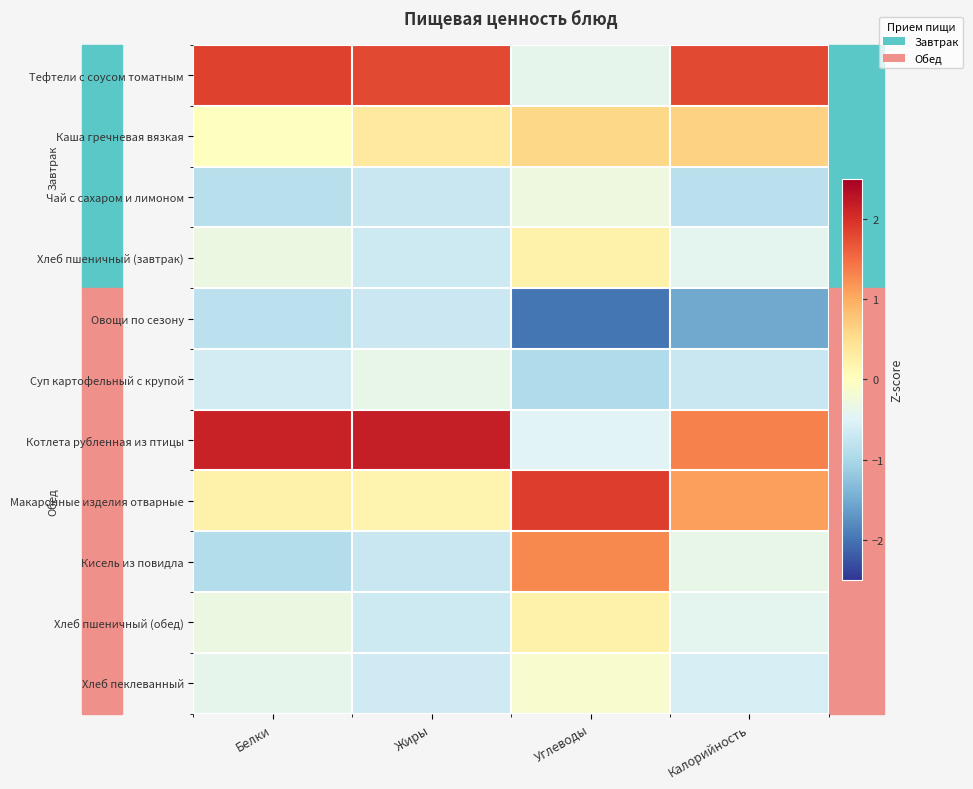

Which label corresponds to the smallest value in the chart?

Углеводы